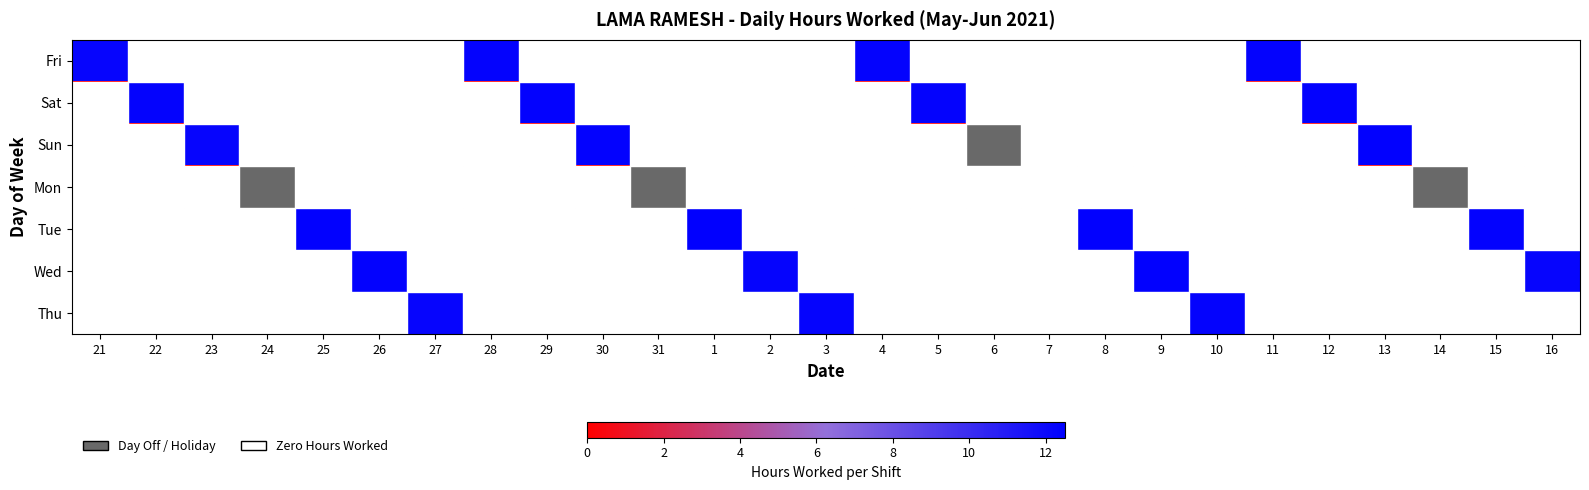

The value of Wed at 2 is 12.2. True or false?

True